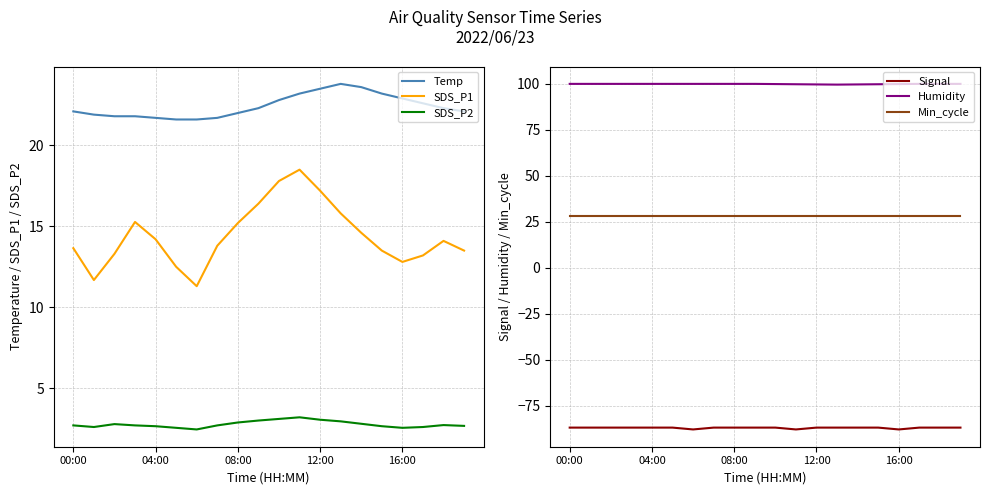

What is the difference between the highest and lowest values at 00:00?

186.9